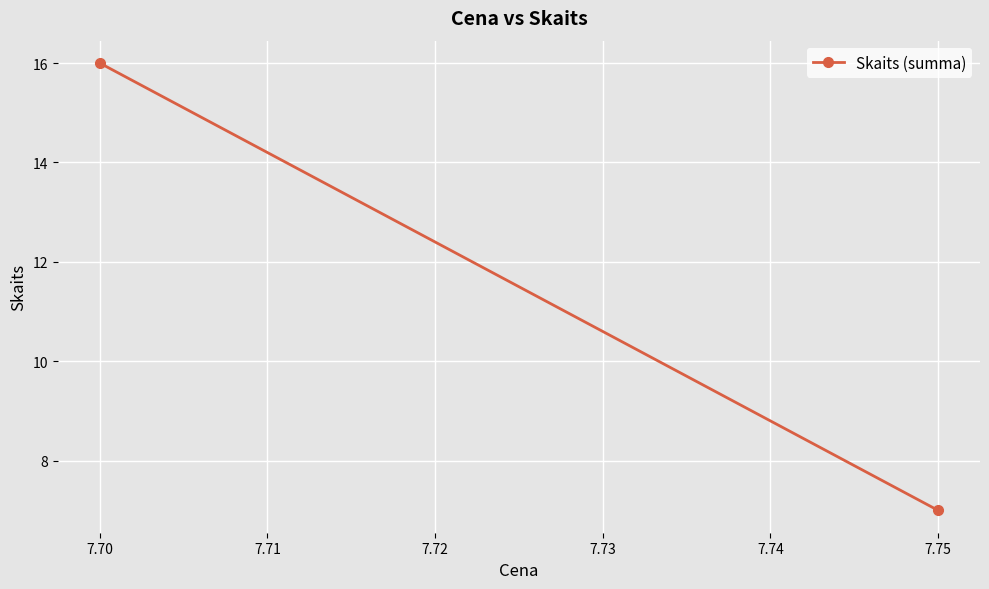

What is the minimum value shown in the chart?

7